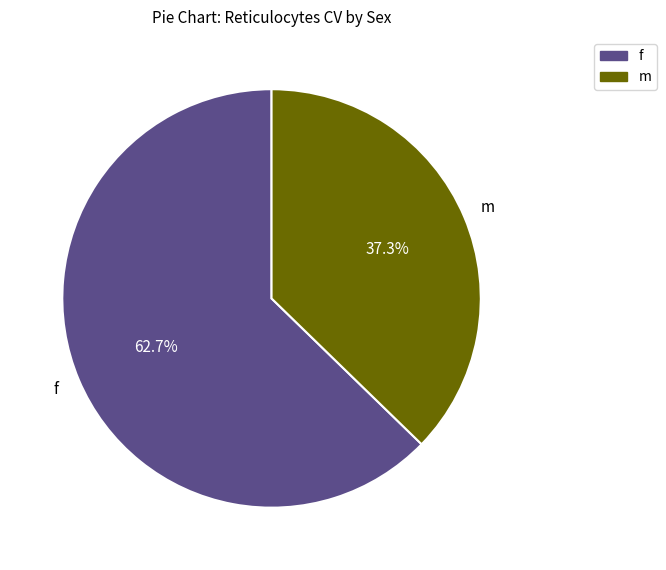

What percentage is NOT represented by m?

62.7%